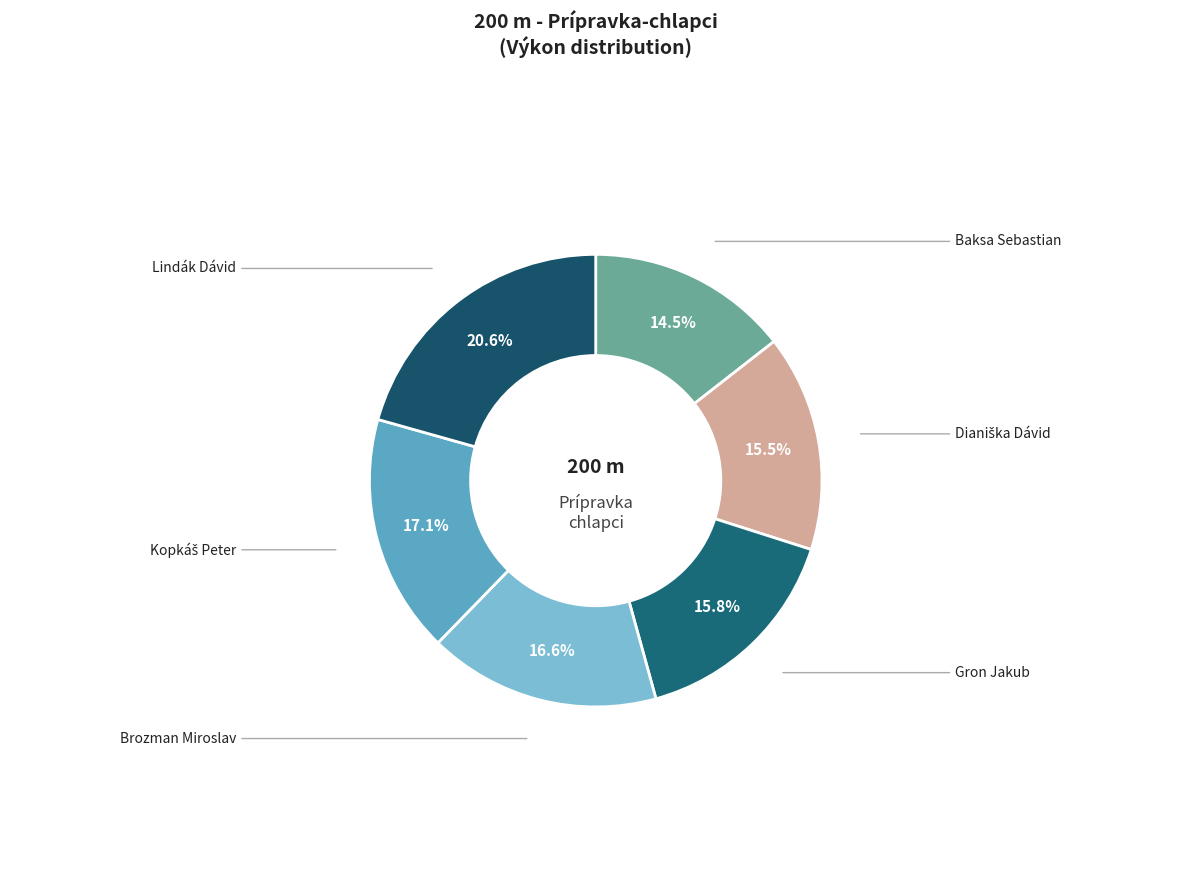

Does any single category account for the majority?

No